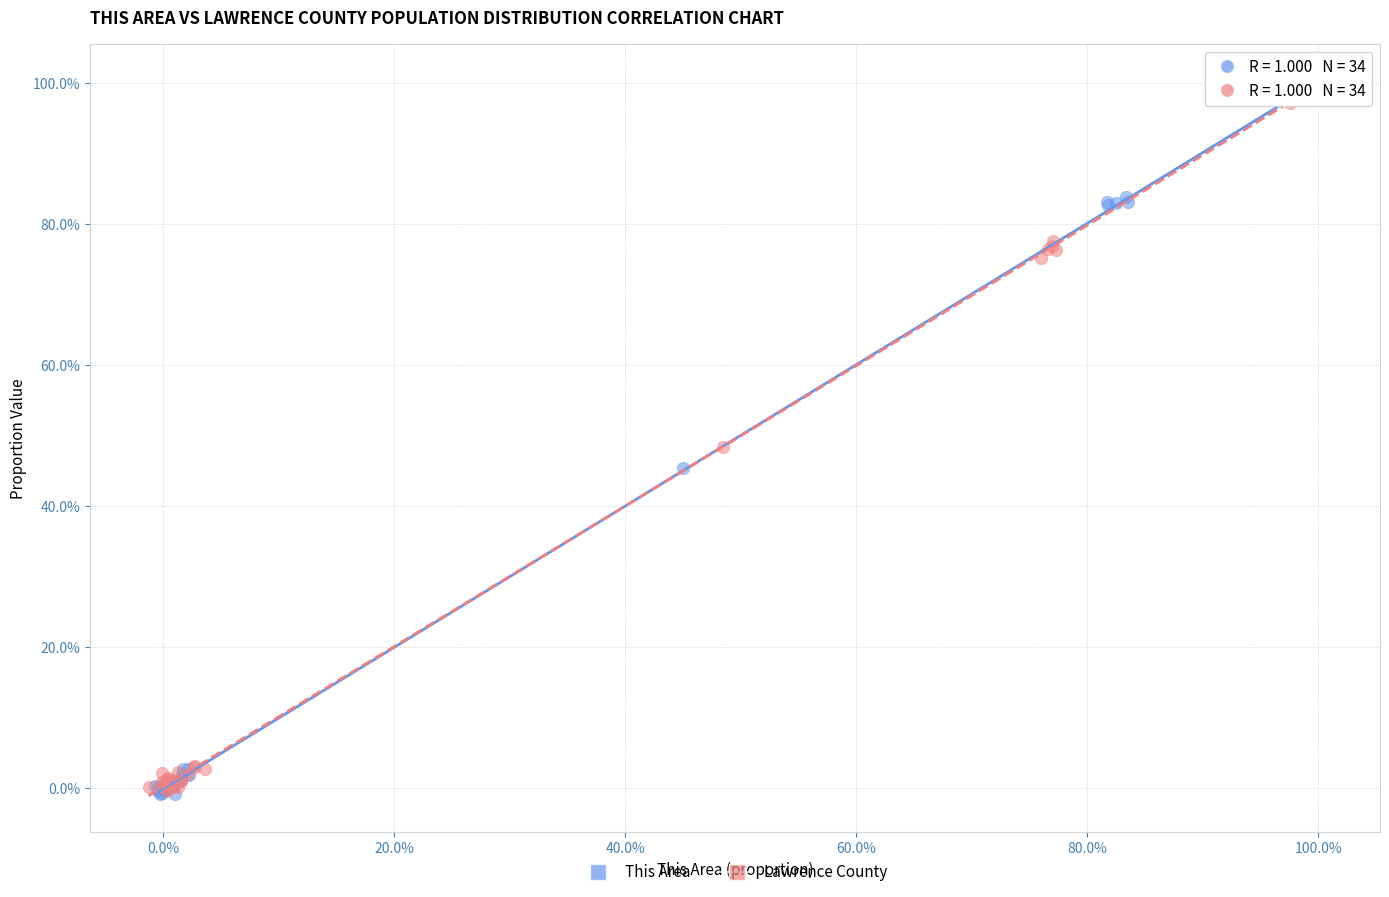

What are all the series names shown in the legend?

This Area, Lawrence County